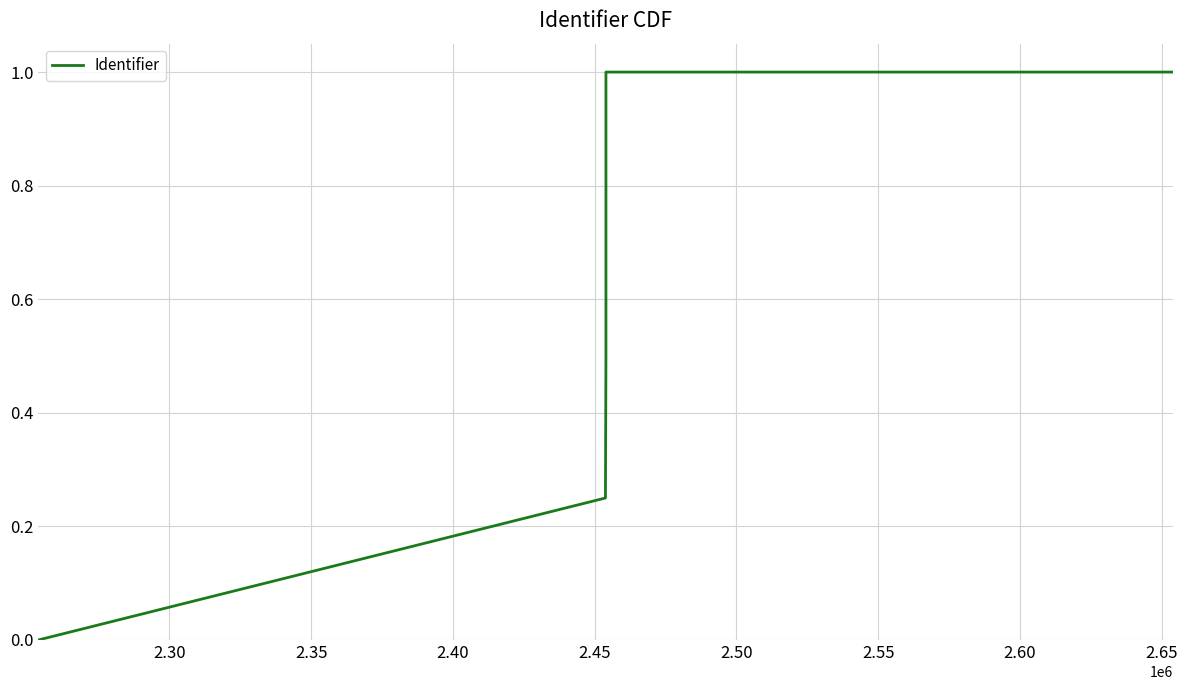

How many lines are shown in the chart?

1